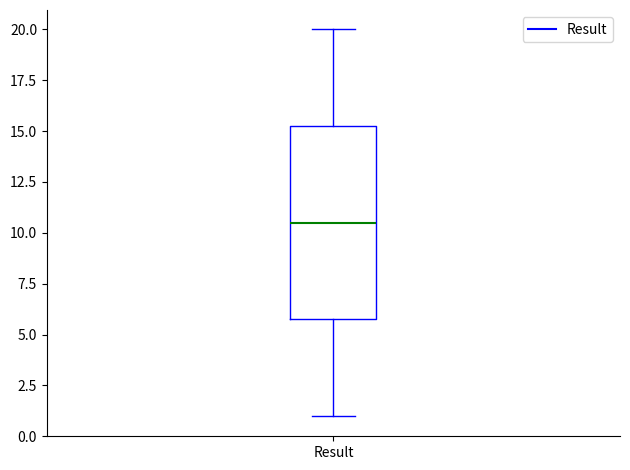

Read this box plot against the y-axis: the position of the median line, the range covered by the box, and the ends of both whiskers. The values are not printed on the chart, so give them approximately, as read against the axis.

median 10.5, box 6.0 to 15.5, whiskers 1.0 to 20.0